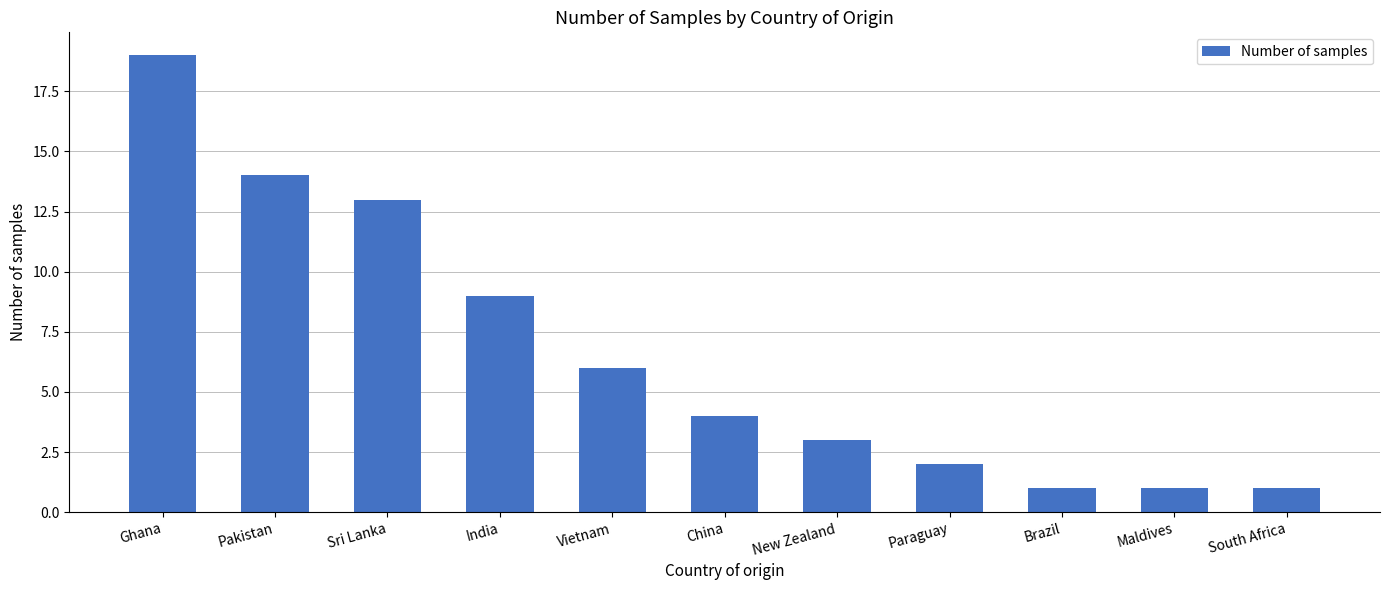

Is it true that the value at South Africa is 1?

True